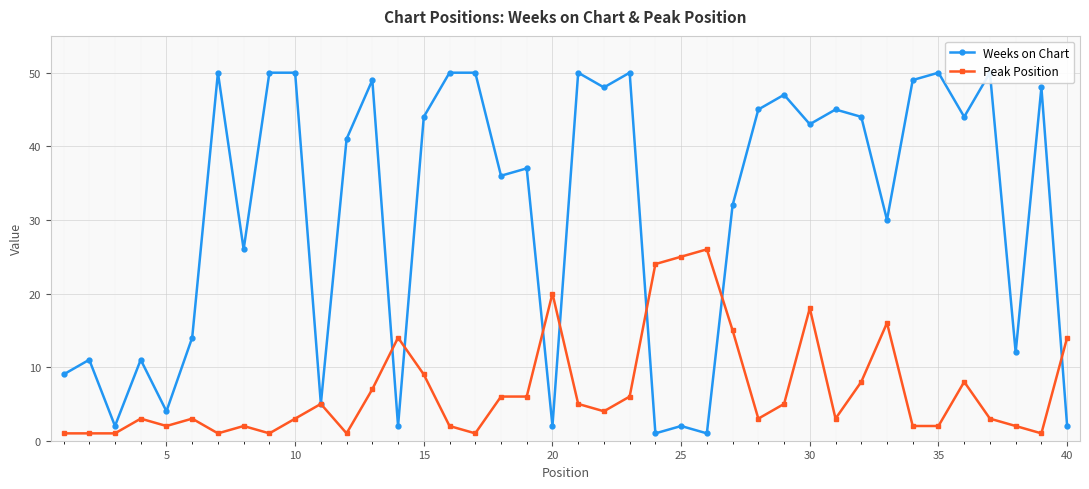

What is the maximum value for Peak Position?

26